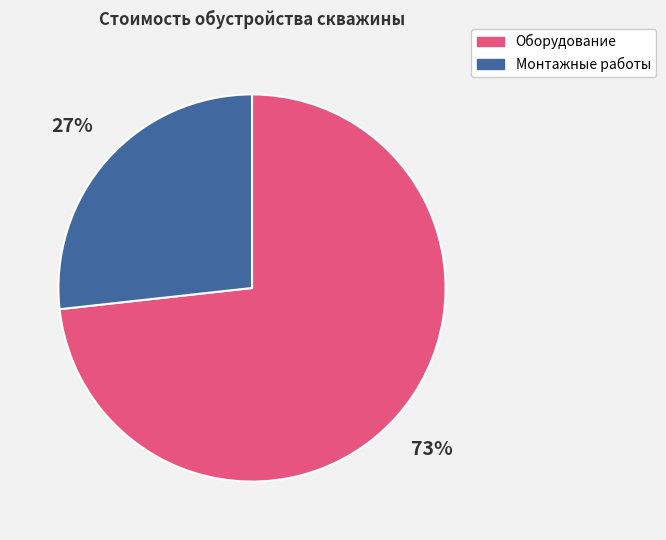

Which category accounts for the majority?

Оборудование